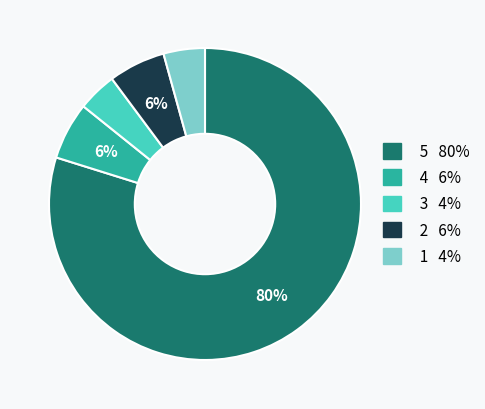

Is there a majority slice in this chart?

Yes